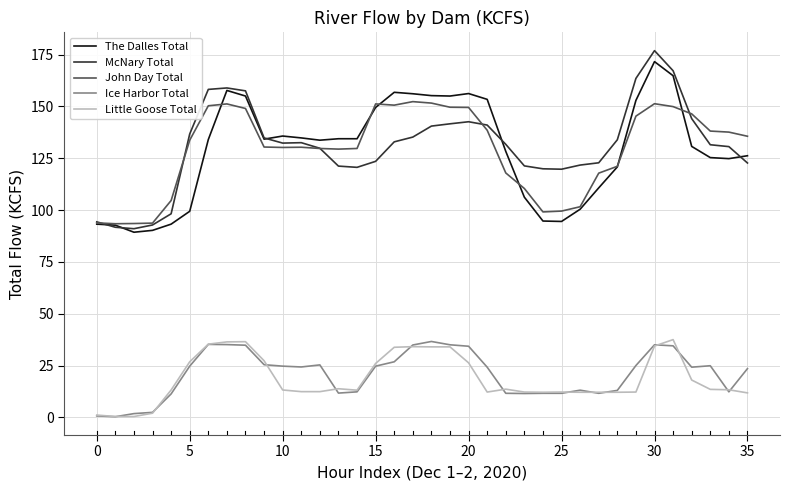

What is the difference between the second highest and minimum values in the The Dalles Total series?

75.5